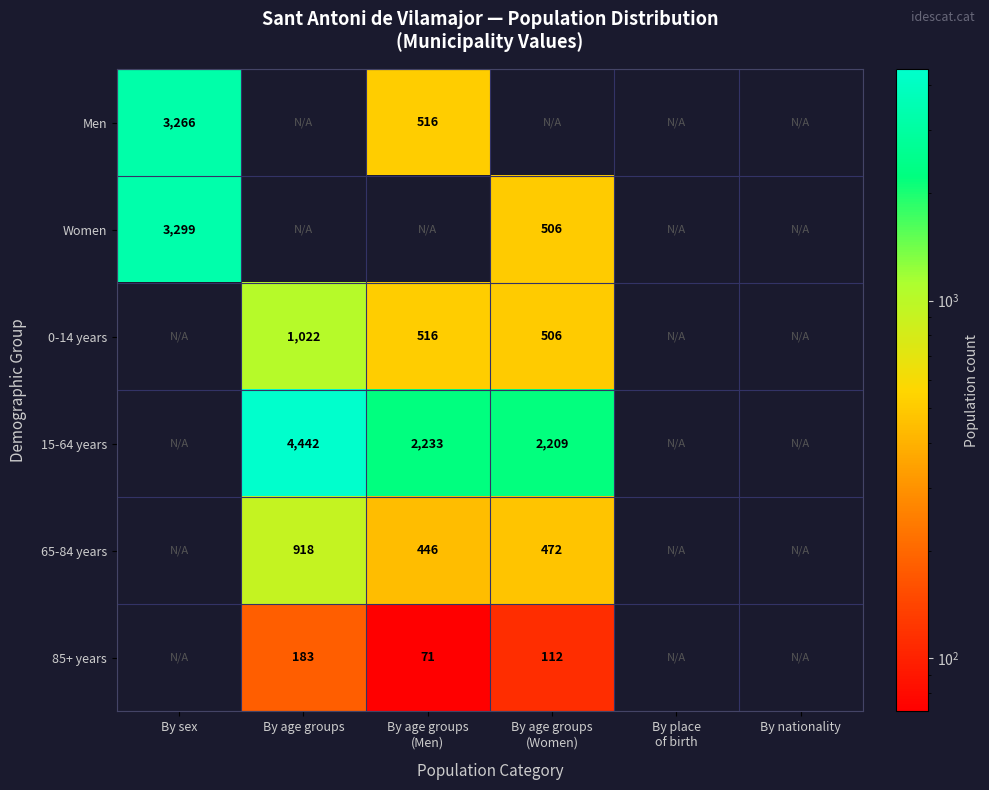

What is the spread (max minus min) of values at By age groups
(Men)?

2162.0